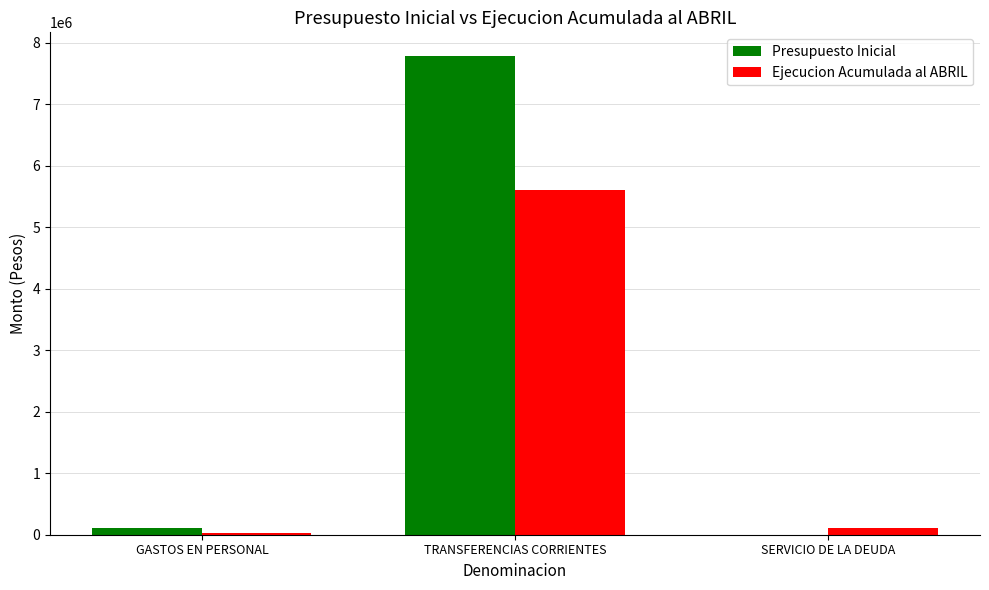

Are the bars horizontal?

No